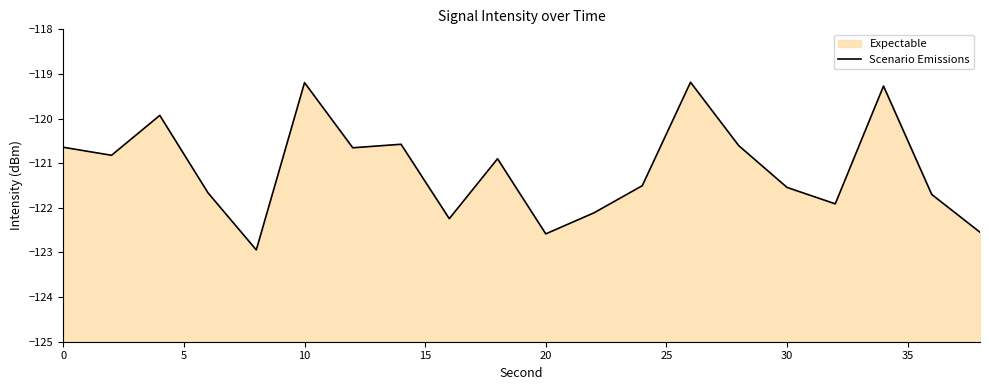

True or false: the data shows -216.5 at 11.

False